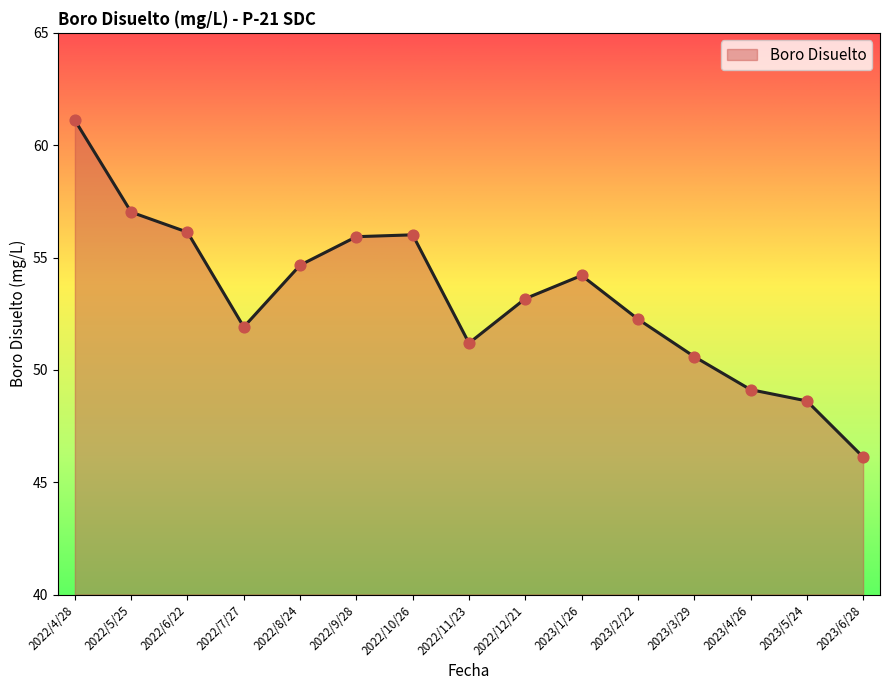

What is the change in value from 2022/10/26 to 2023/6/28?

-9.9